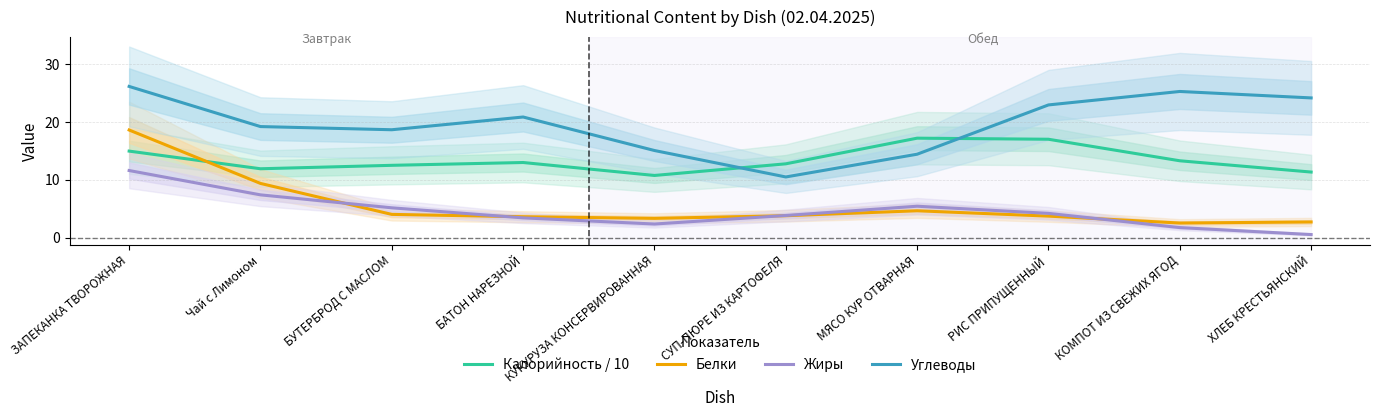

What is the average value of the Жиры series?

4.6